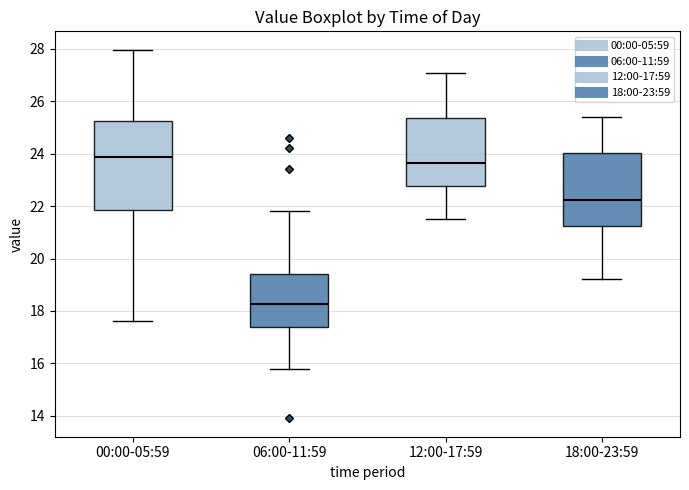

Which box has the highest median line?

00:00-05:59